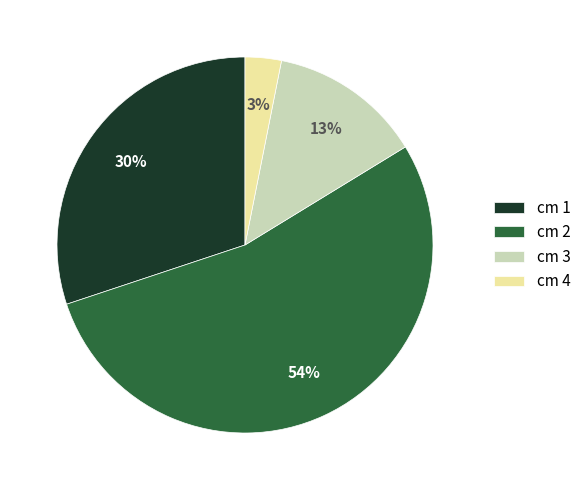

Is there a majority slice in this chart?

Yes